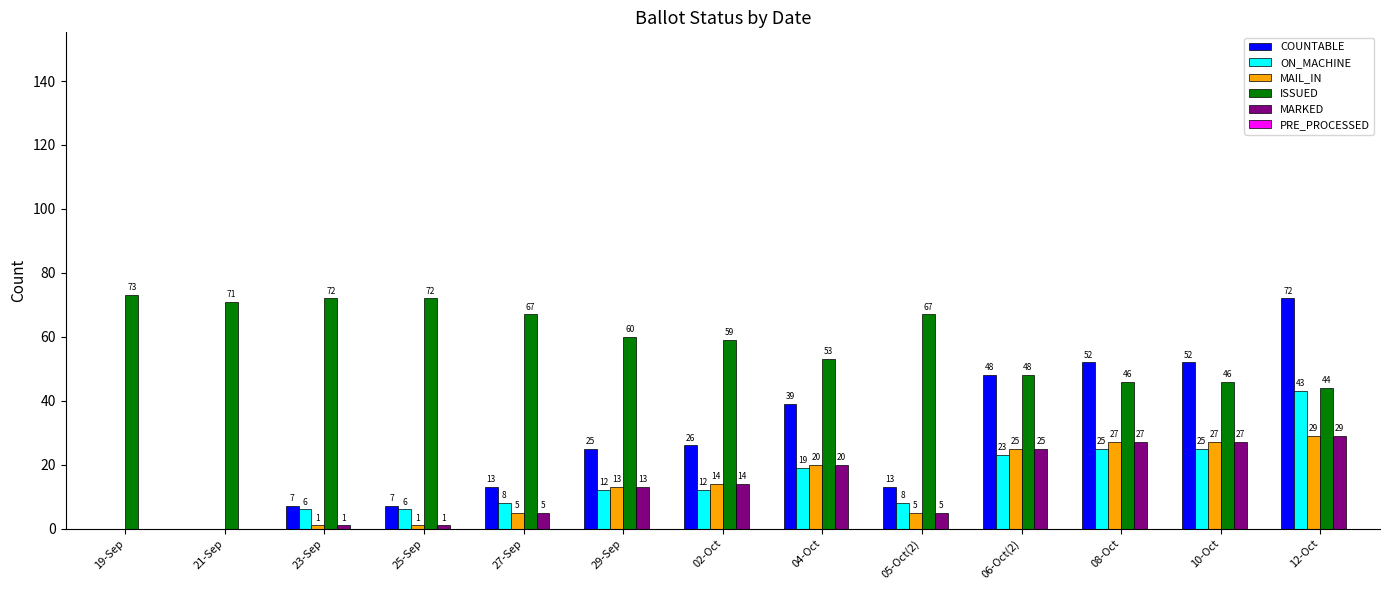

At which category is the sum across all series the highest?

12-Oct